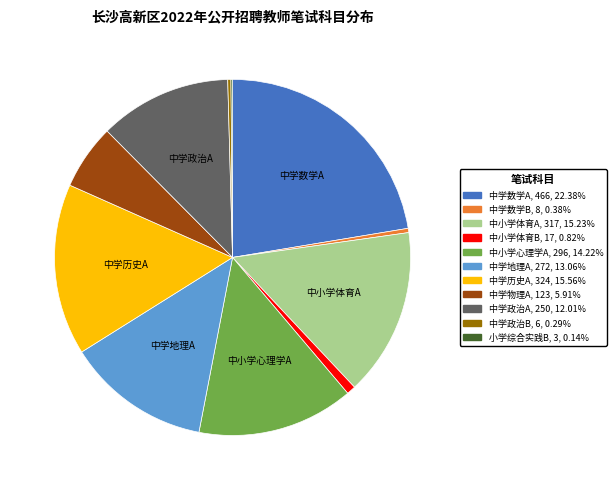

Combined, do 中学数学A and 中学地理A account for over 50%?

No